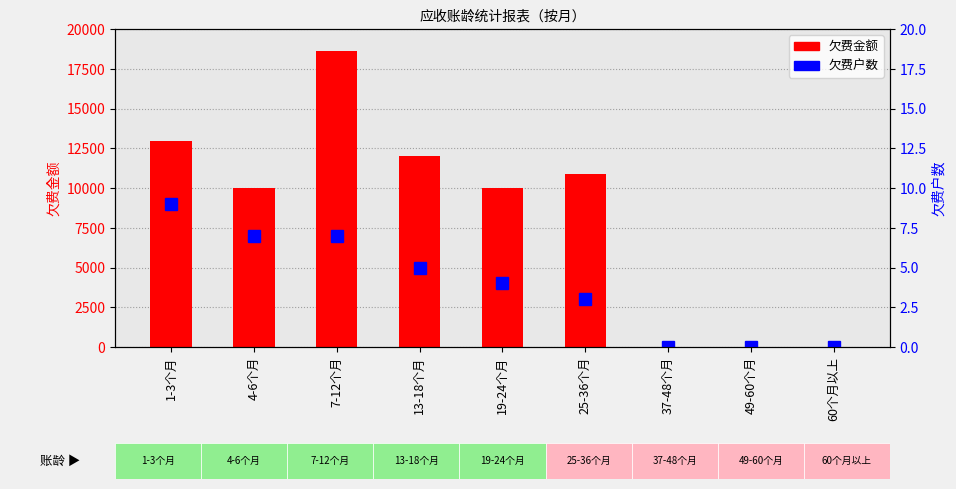

What is the difference between the second highest and minimum values in the 欠费户数 series?

7.0